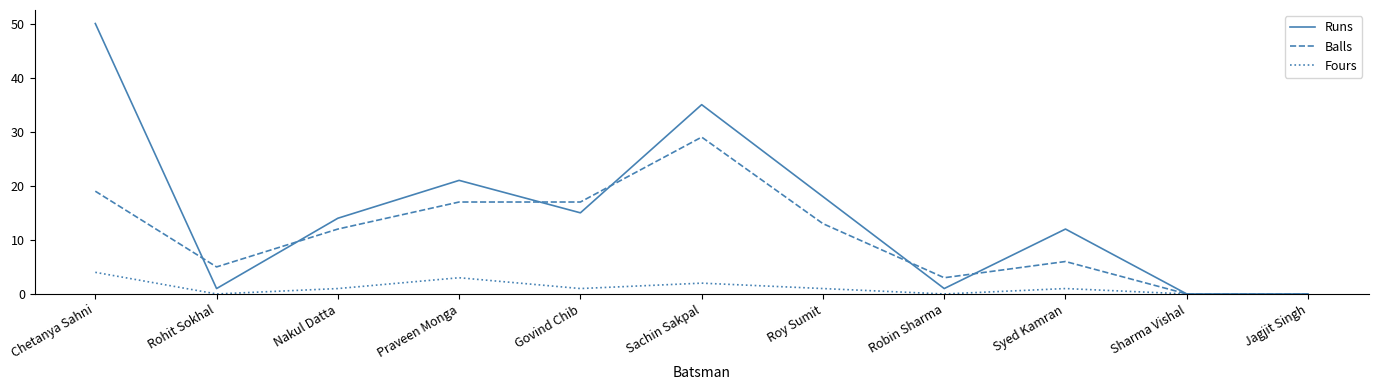

What is the difference between the Fours values at Syed Kamran and Chetanya Sahni?

3